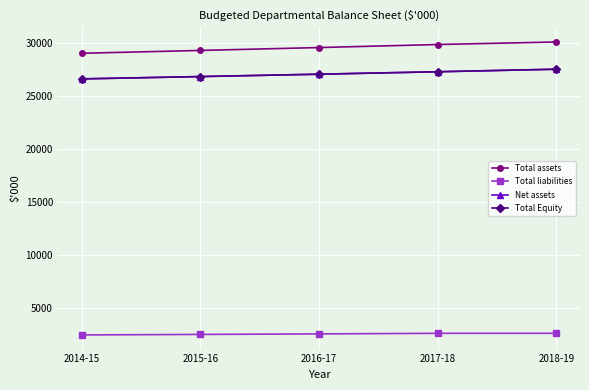

Is this an area chart (filled region under the line)?

No